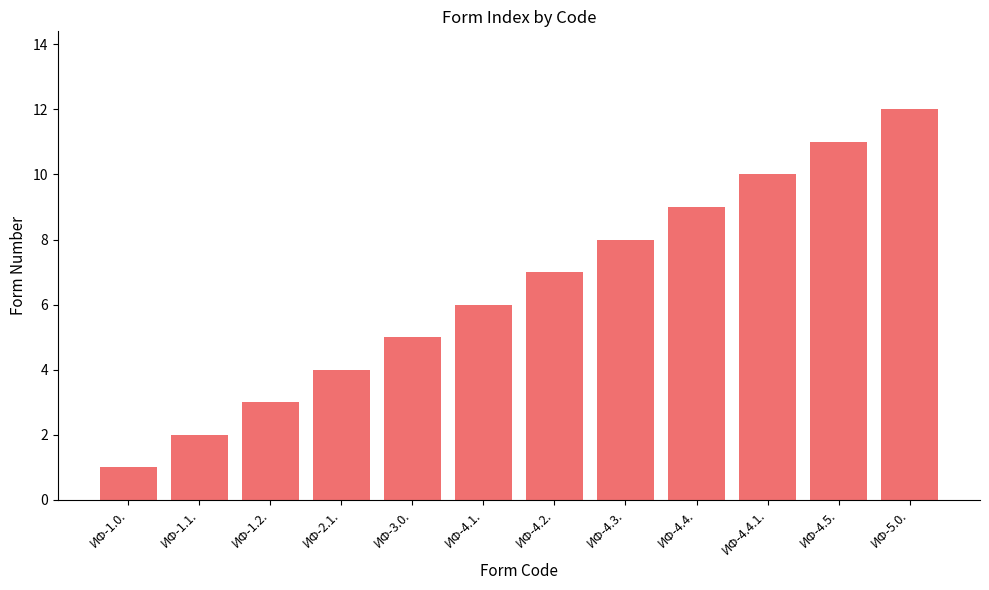

List the labels in order of value, largest first.

ИФ-5.0., ИФ-4.5., ИФ-4.4.1., ИФ-4.4., ИФ-4.3., ИФ-4.2., ИФ-4.1., ИФ-3.0., ИФ-2.1., ИФ-1.2., ИФ-1.1., ИФ-1.0.